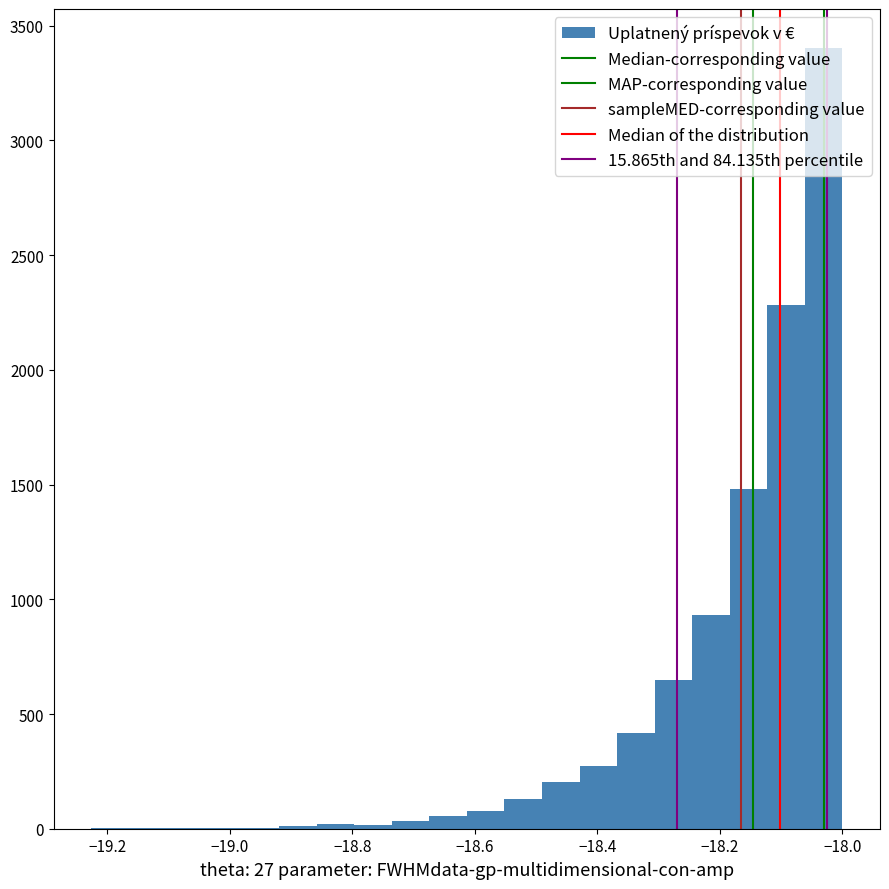

Around what value on the x-axis is the tallest bar? Give the approximate position of its centre, as read against the axis.

-18.04